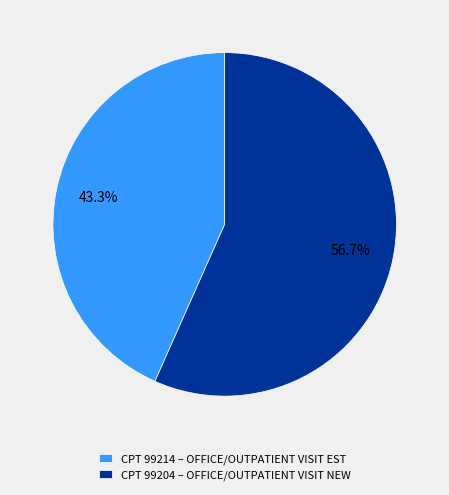

Which slice is the largest?

CPT 99204 – OFFICE/OUTPATIENT VISIT NEW